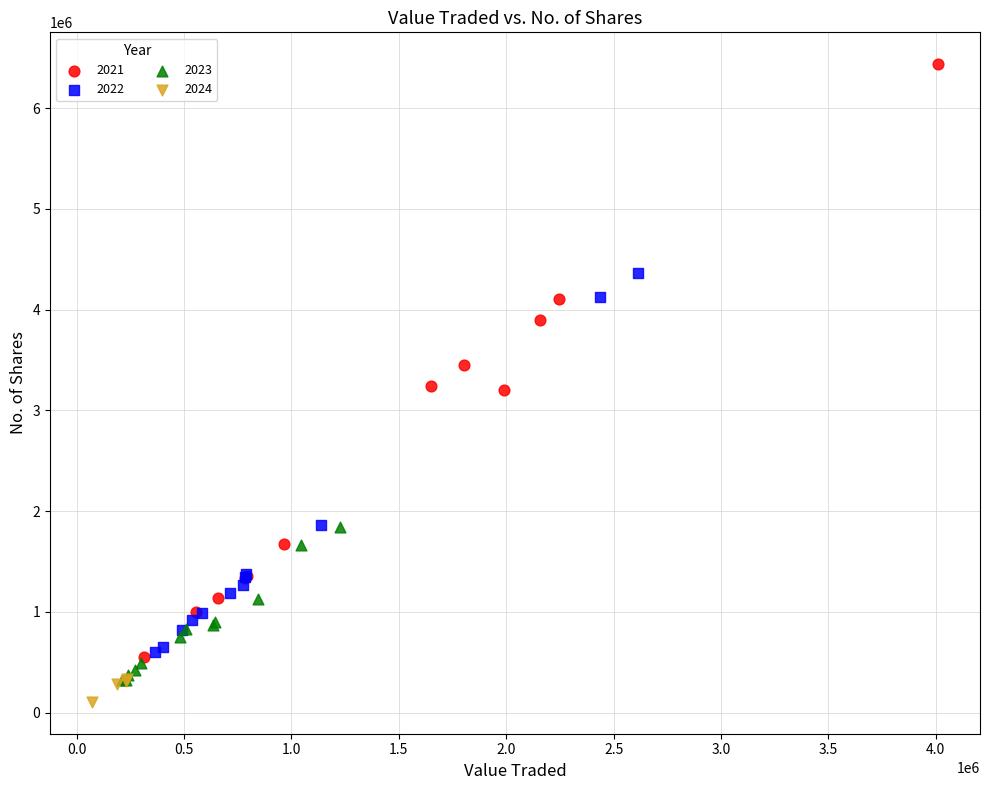

Which series contains the highest Y value?

2021